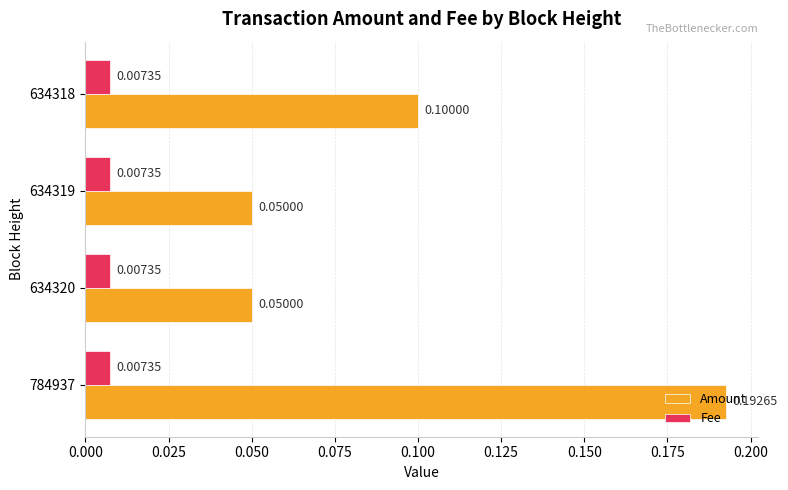

Which series has the largest range (max minus min)?

Amount